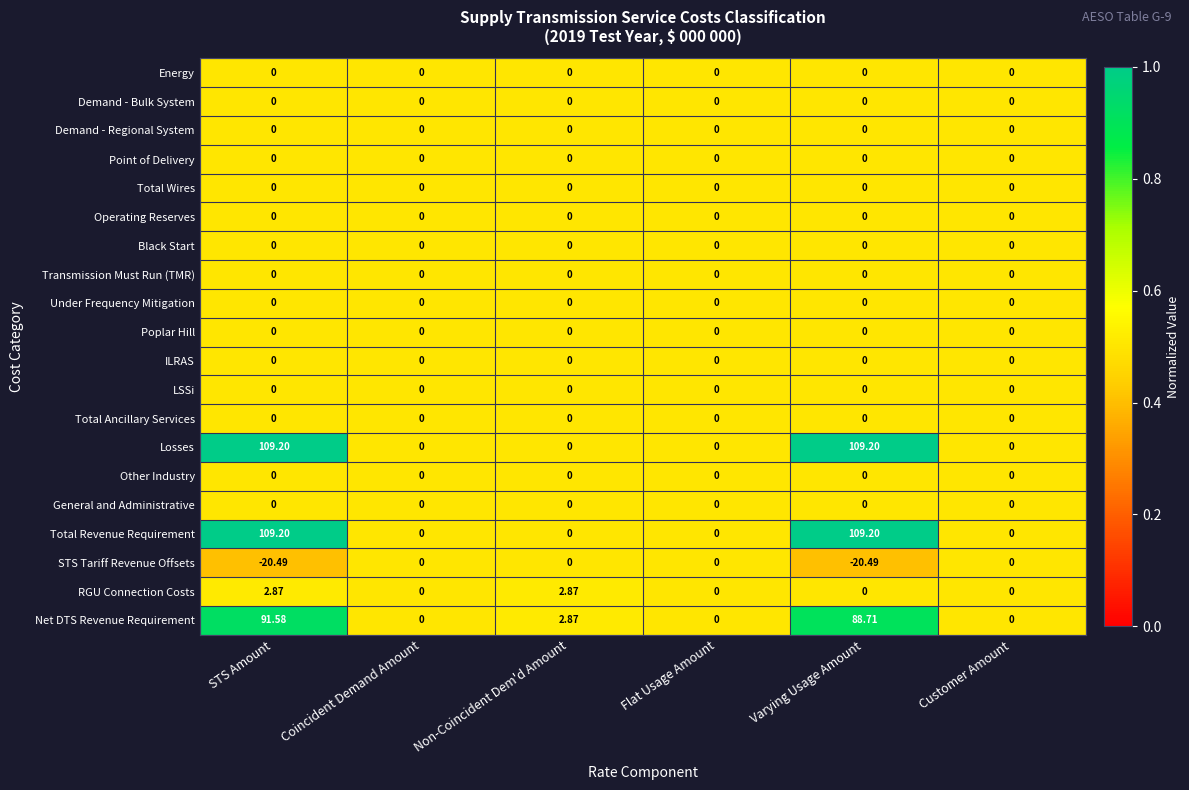

At which category is the sum across all series the highest?

STS Amount